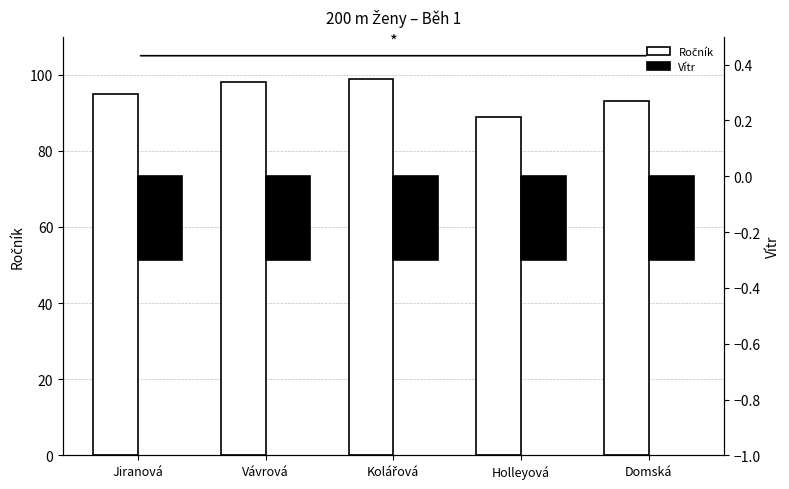

Count the Ročník values in the range 93 to 98.

3